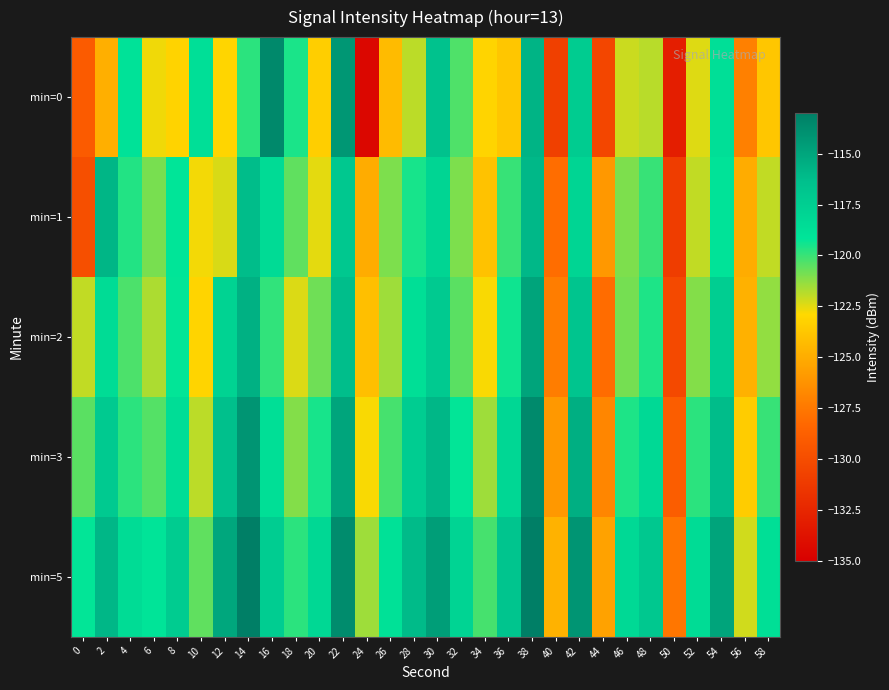

Reading left to right, extract all data points from this chart.

min=0: 0=-129.1	2=-124.9	4=-118.9	6=-122.7	8=-123.2	10=-118.7	12=-123.1	14=-119.8	16=-113.5	18=-119.5	20=-123.4	22=-114.3	24=-134.5	26=-124.3	28=-121.9	30=-116.6	32=-120.3	34=-123.1	36=-123.7	38=-115.8	40=-130.8	42=-117.3	44=-130.4	46=-122.1	48=-121.9	50=-133.0	52=-122.4	54=-118.7	56=-127.1	58=-123.8
min=1: 0=-129.8	2=-115.9	4=-119.7	6=-120.9	8=-119.2	10=-122.7	12=-122.4	14=-116.2	16=-118.4	18=-120.6	20=-122.5	22=-117.0	24=-125.0	26=-121.0	28=-119.5	30=-118.0	32=-121.0	34=-124.0	36=-120.0	38=-116.0	40=-128.0	42=-118.0	44=-126.0	46=-121.0	48=-120.0	50=-131.0	52=-122.0	54=-119.0	56=-125.0	58=-122.0
min=2: 0=-122.0	2=-118.5	4=-120.3	6=-121.7	8=-119.2	10=-123.1	12=-117.8	14=-115.6	16=-119.9	18=-122.4	20=-120.8	22=-116.3	24=-124.1	26=-121.5	28=-118.7	30=-117.2	32=-120.5	34=-122.8	36=-119.4	38=-114.9	40=-127.3	42=-116.8	44=-128.1	46=-120.9	48=-119.6	50=-130.2	52=-121.1	54=-117.5	56=-124.8	58=-121.3
min=3: 0=-120.5	2=-117.2	4=-119.8	6=-120.4	8=-118.6	10=-121.9	12=-116.4	14=-114.2	16=-118.7	18=-121.1	20=-119.5	22=-115.0	24=-122.8	26=-120.2	28=-117.4	30=-115.9	32=-119.2	34=-121.5	36=-118.1	38=-113.6	40=-126.0	42=-115.5	44=-126.8	46=-119.6	48=-118.3	50=-128.9	52=-119.8	54=-116.2	56=-123.5	58=-120.0
min=5: 0=-119.2	2=-115.9	4=-118.5	6=-119.1	8=-117.3	10=-120.6	12=-115.1	14=-112.9	16=-117.4	18=-119.8	20=-118.2	22=-113.7	24=-121.5	26=-118.9	28=-116.1	30=-114.6	32=-117.9	34=-120.2	36=-116.8	38=-112.3	40=-124.7	42=-114.2	44=-125.5	46=-118.3	48=-117.0	50=-127.6	52=-118.5	54=-114.9	56=-122.2	58=-118.7